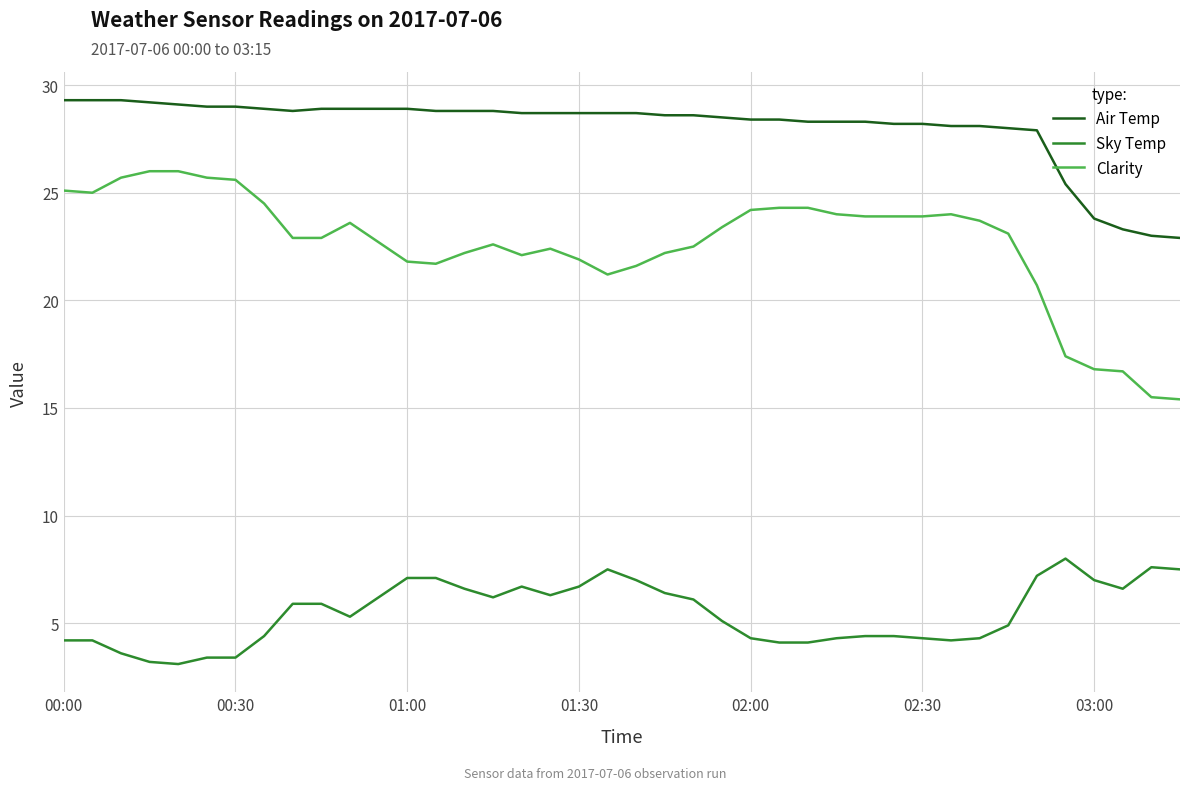

Which series has the largest range (max minus min)?

Clarity